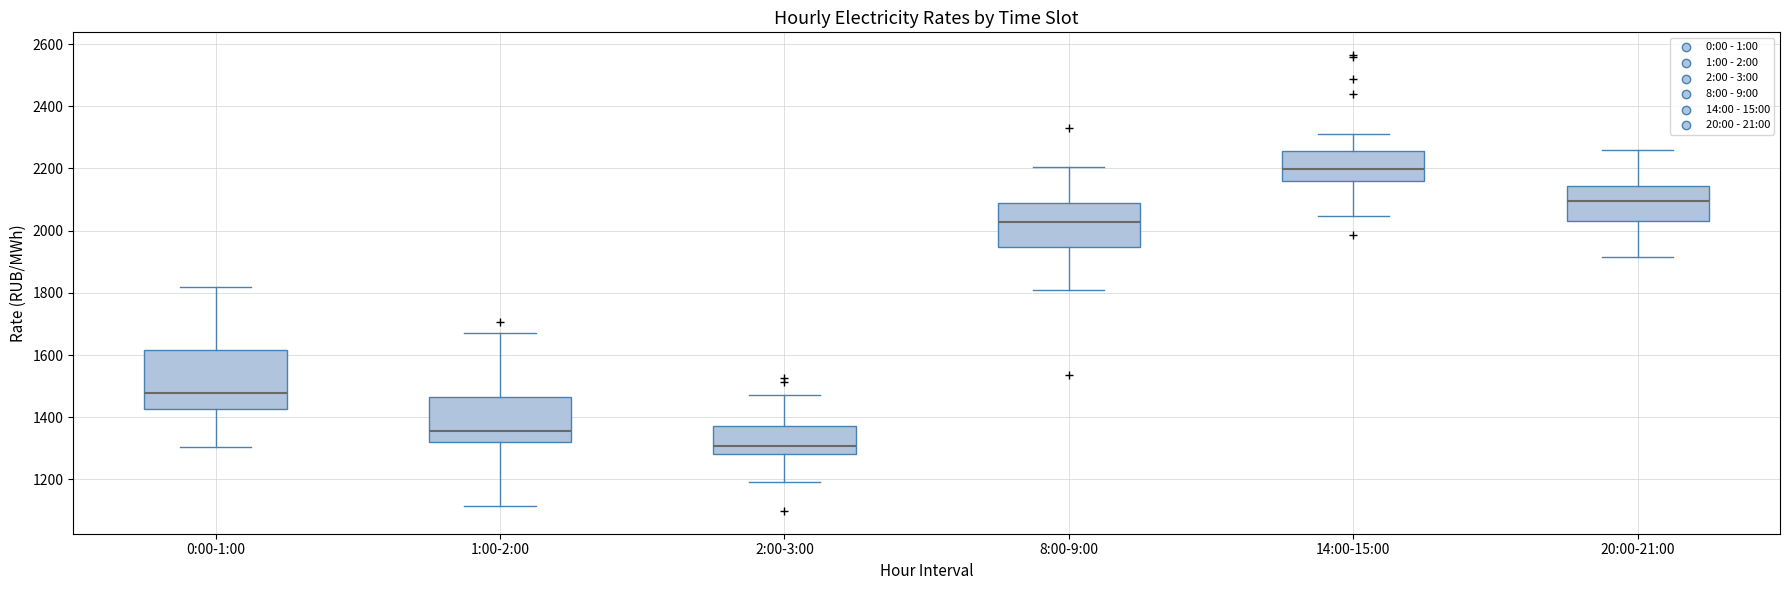

Where does the median line of the box for 8:00-9:00 sit on the y-axis? The values are not printed on the chart, so give them approximately, as read against the axis.

2020